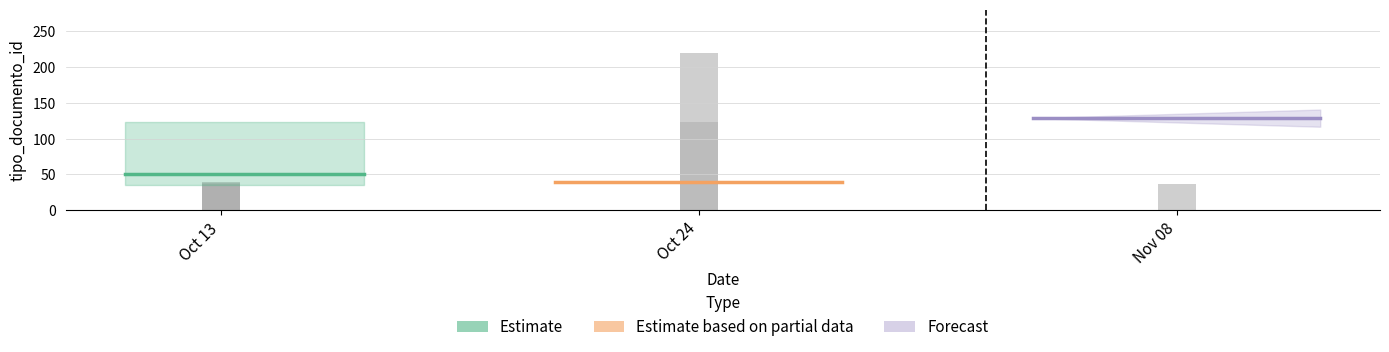

What is the value of the Forecast bar at the 2nd from the left?

35